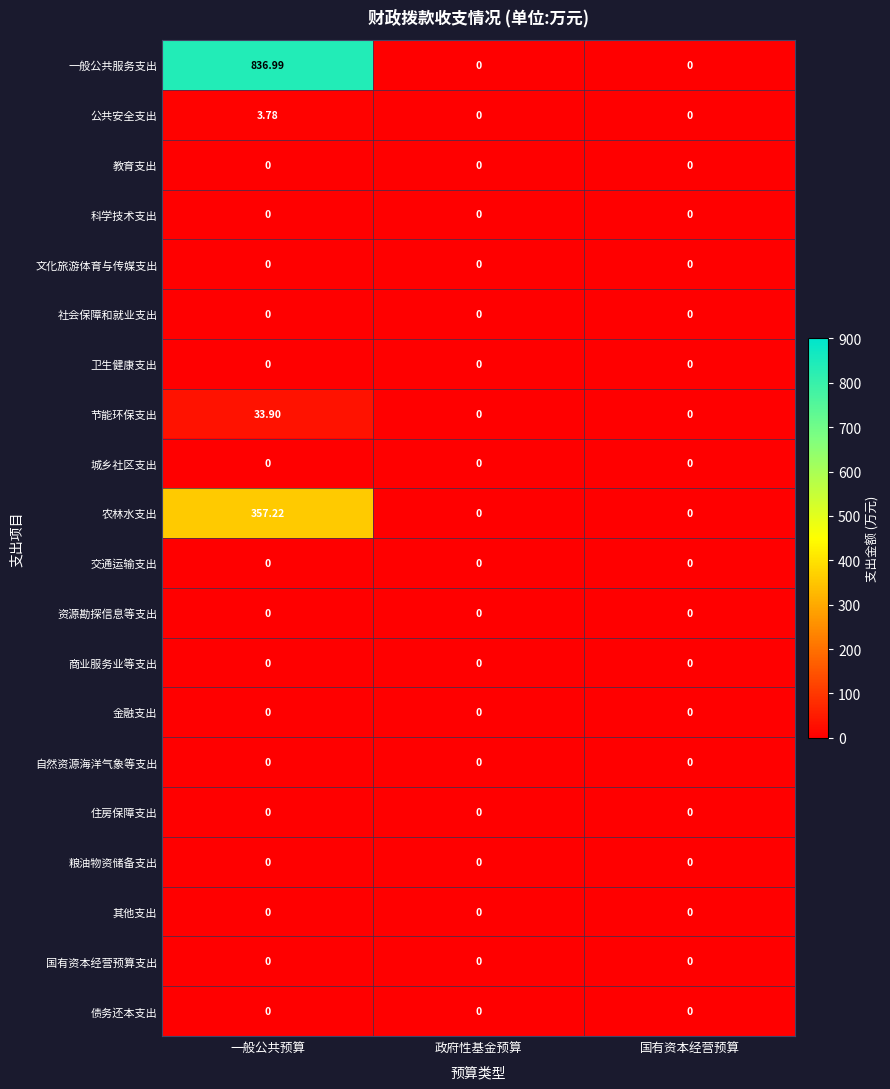

Which series has the largest range (max minus min)?

一般公共服务支出